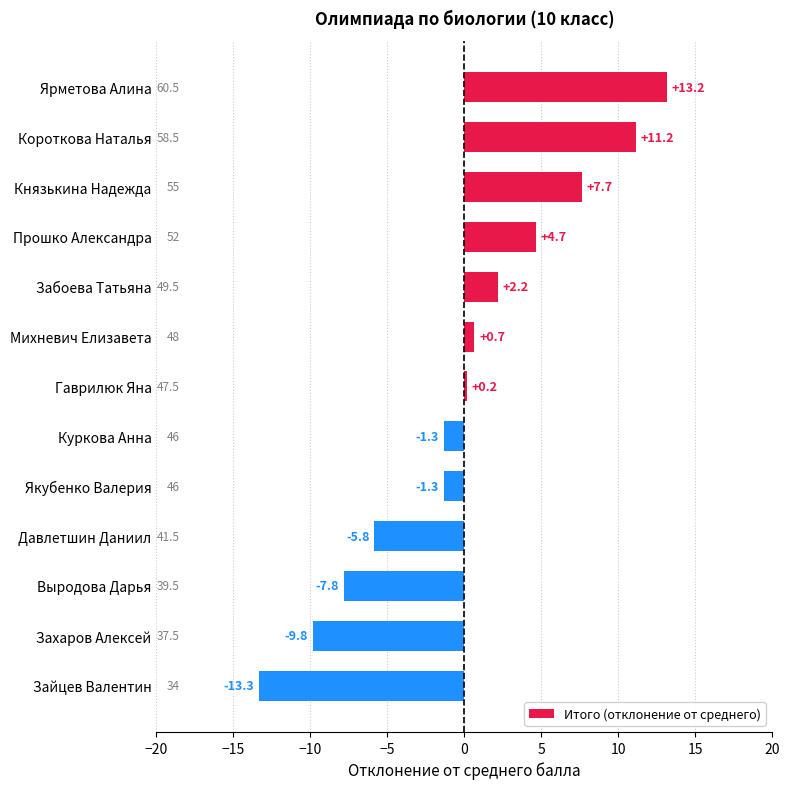

What is the smallest value displayed?

-13.3